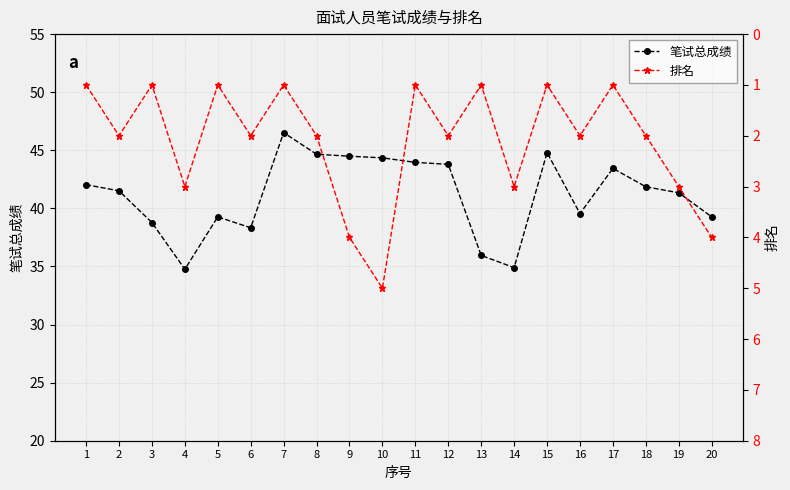

At which category does 笔试总成绩 reach its first local peak?

5